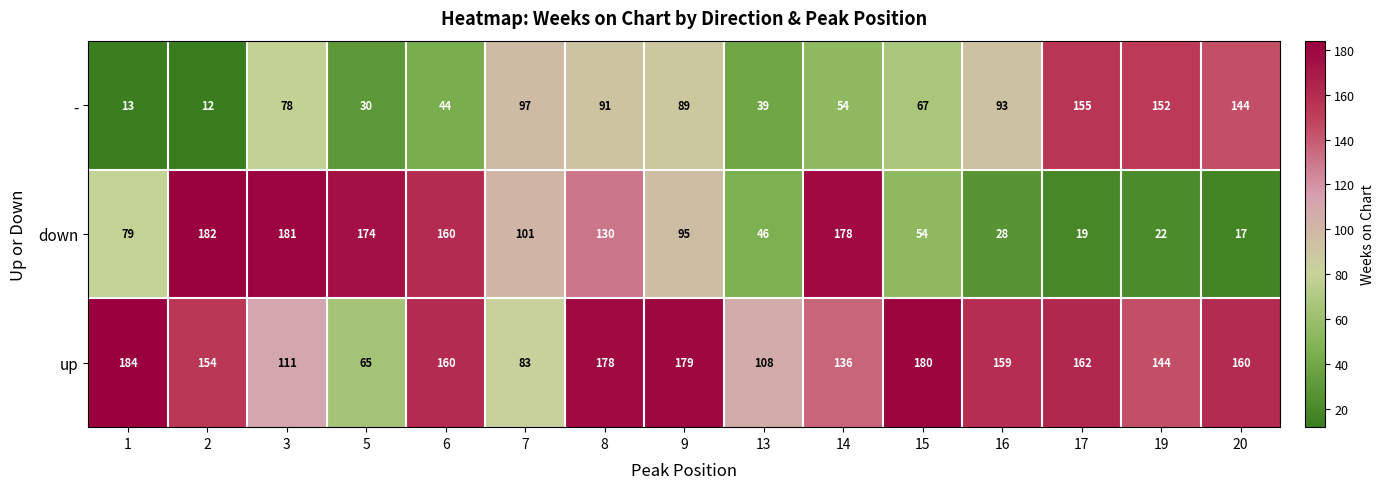

At how many categories does at least one series exceed 124?

13